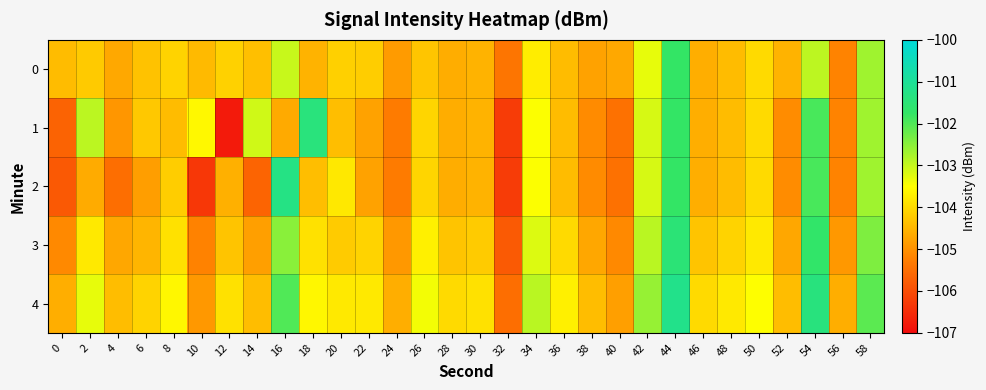

What is the total value across all series at 58?

-512.6